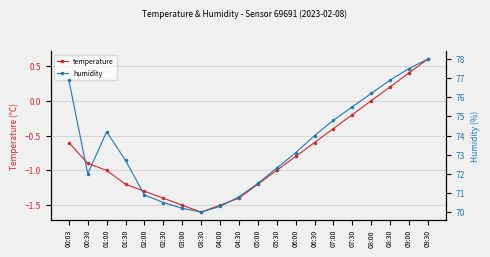

Where is humidity nearest to the value 74?

06:30